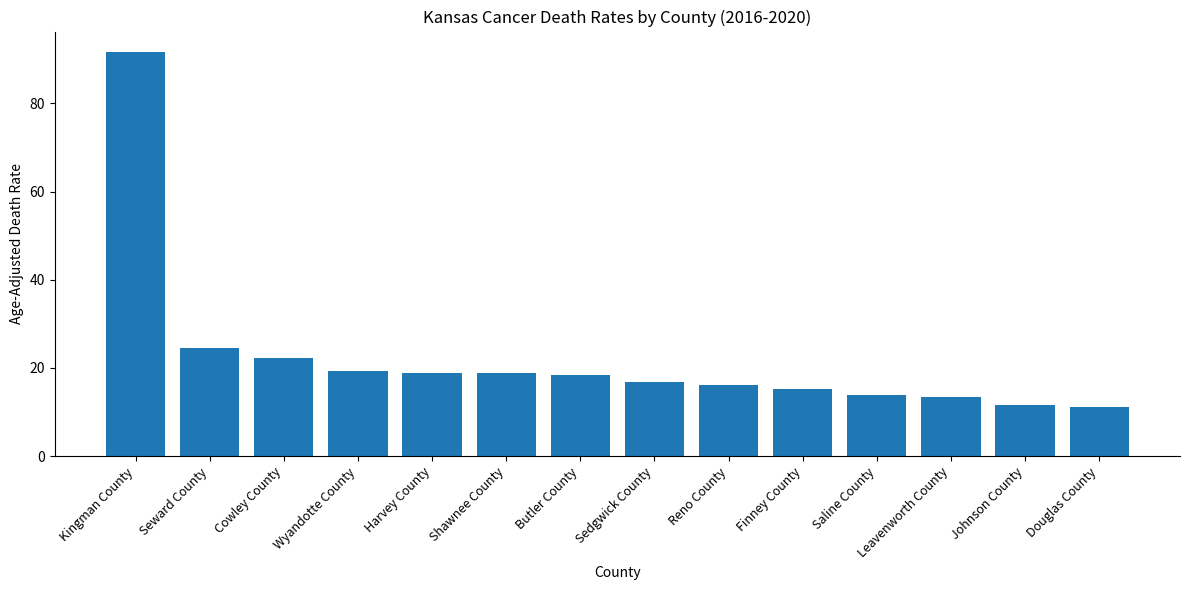

How many data points are above 18?

7